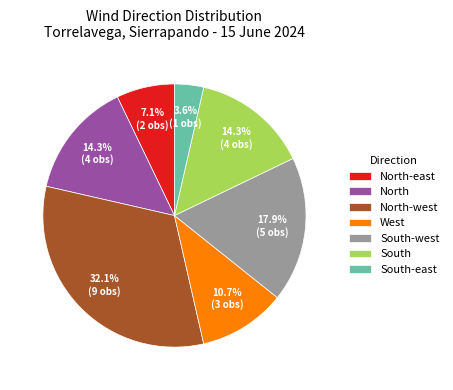

Between South and South-west, which is larger?

South-west